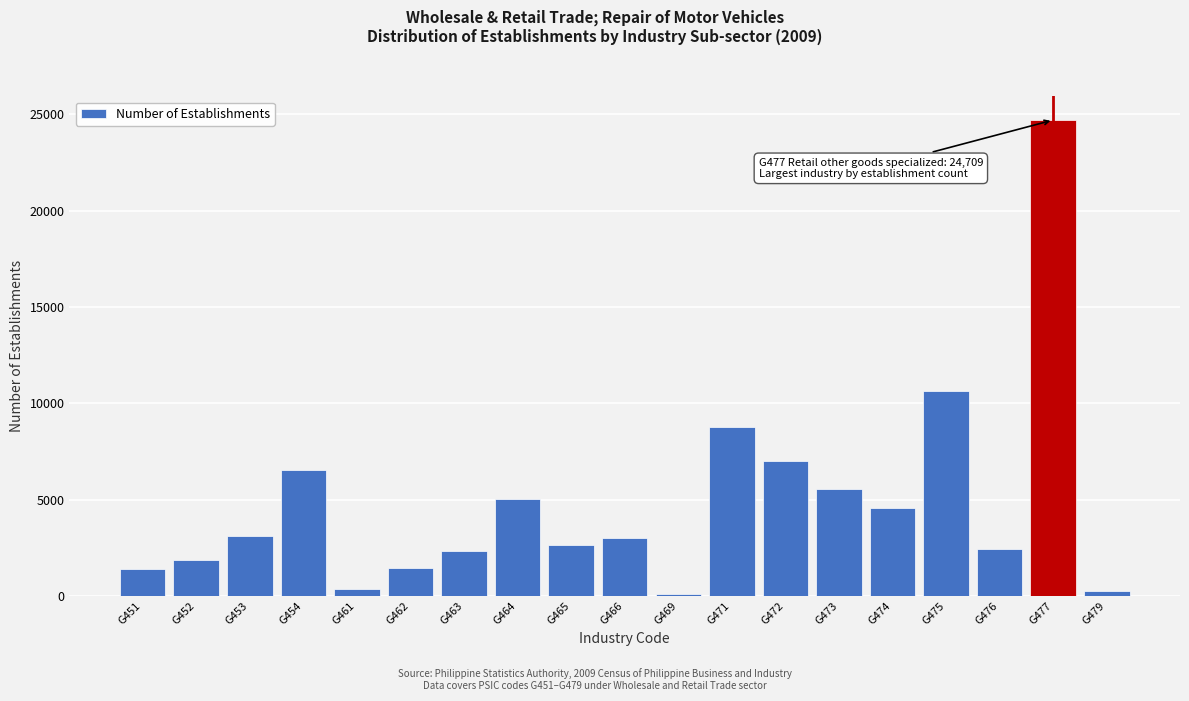

Which label corresponds to the largest value in the chart?

G477